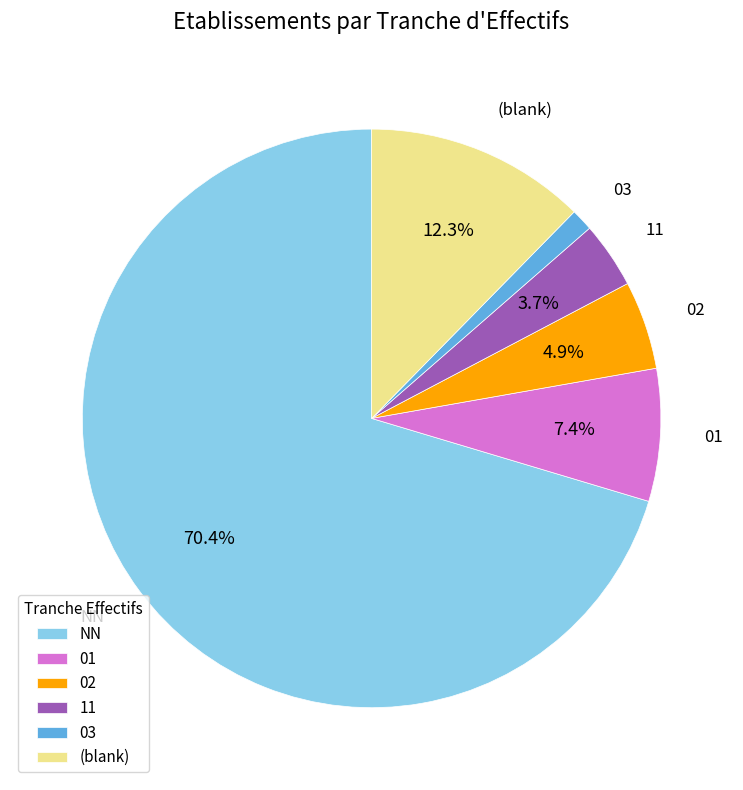

Between 02 and NN, which is larger?

NN